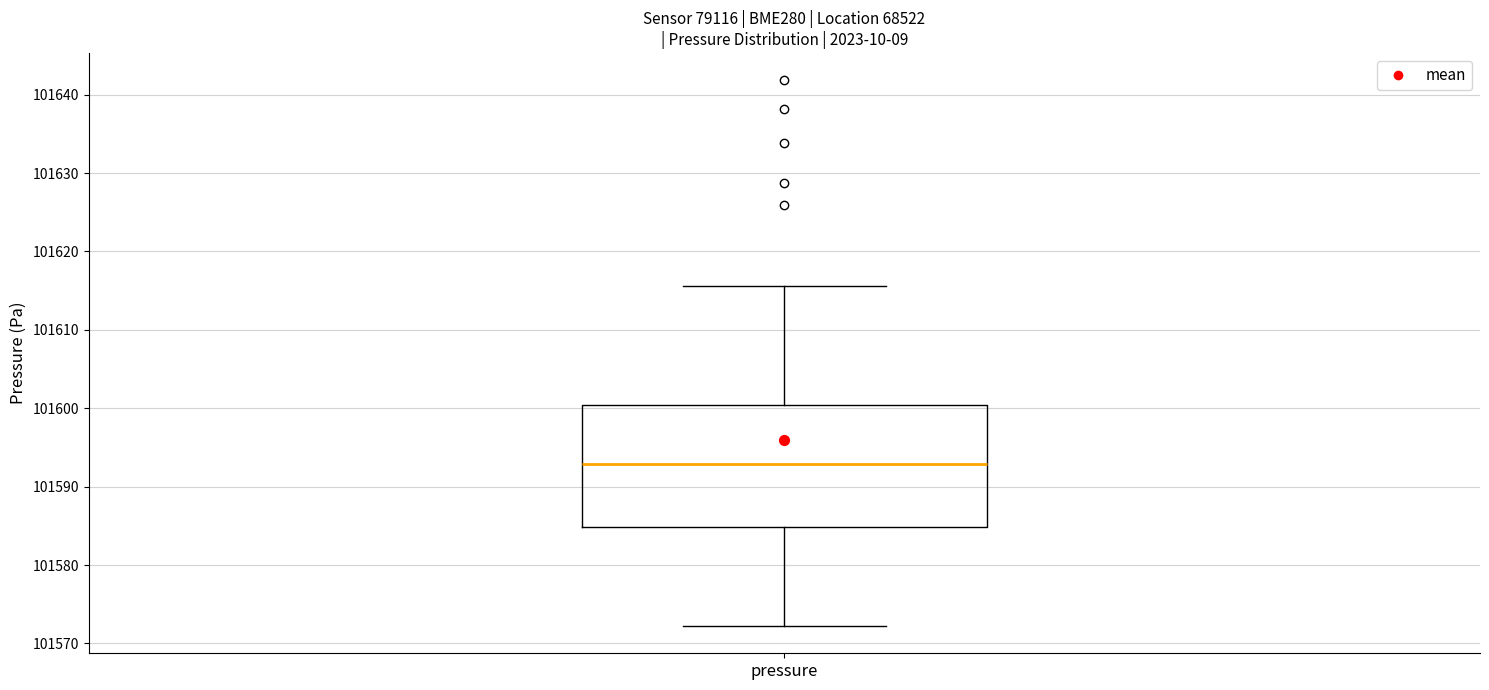

Where is the lower edge of the box for pressure on the y-axis? The values are not printed on the chart, so give them approximately, as read against the axis.

101585